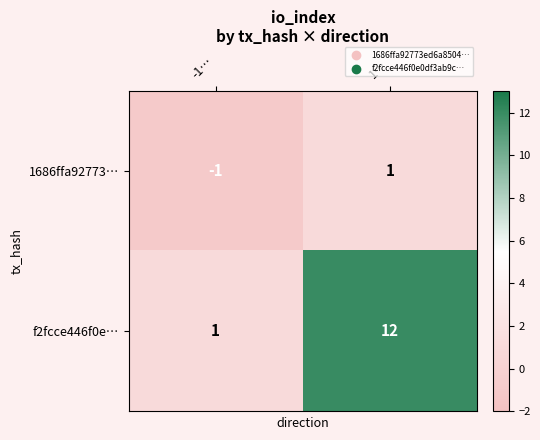

List the series in order of their peak value, lowest first.

1686ffa92773…, f2fcce446f0e…